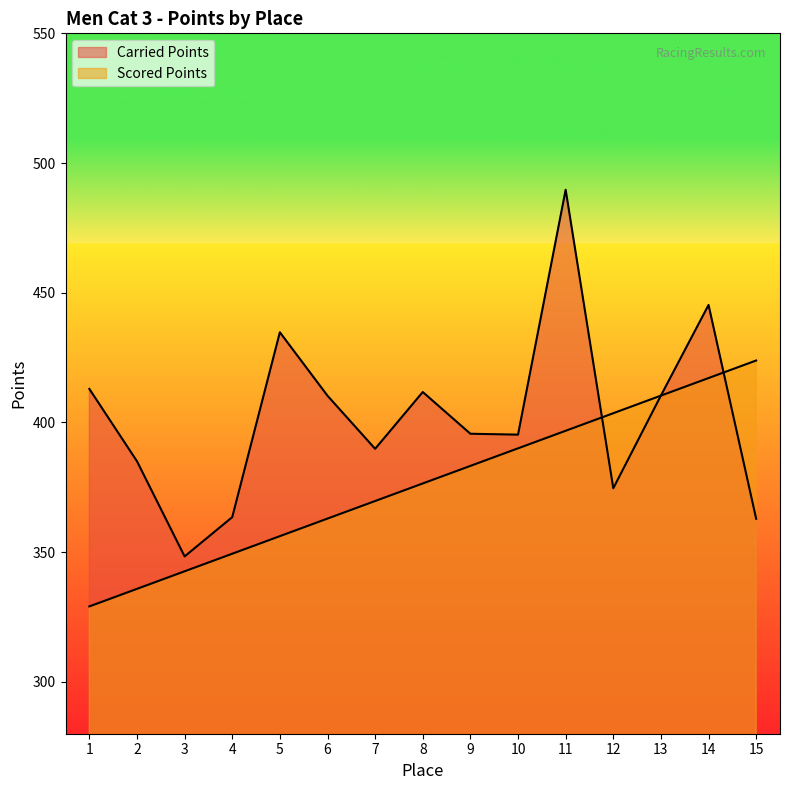

How many intersections are there between Carried Points and Scored Points?

3